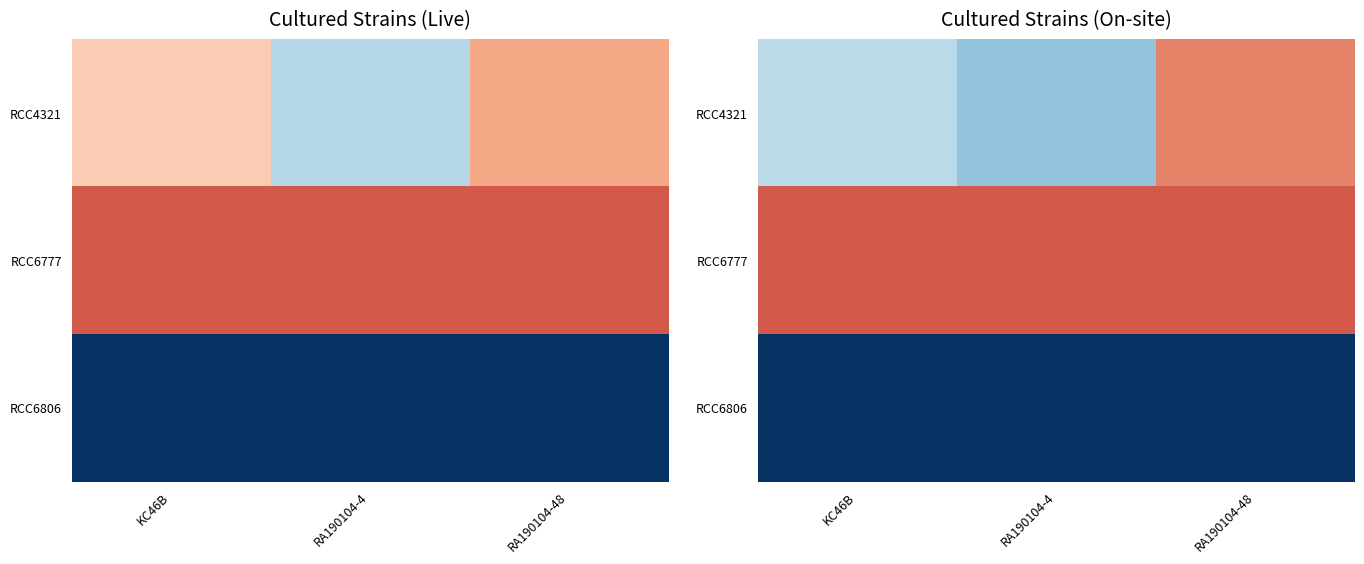

What is the greatest value displayed?

568059.0